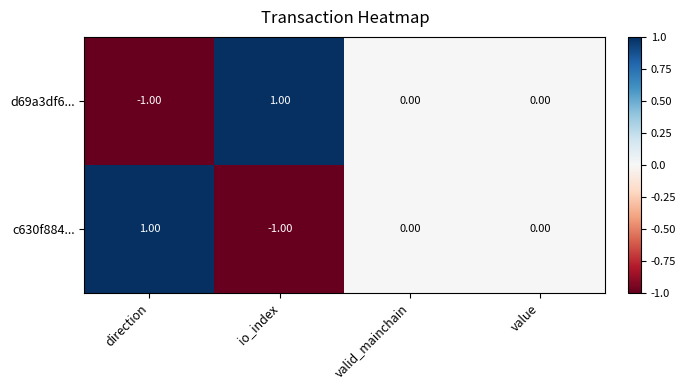

Where does the d69a3df6... series first go above 0?

io_index